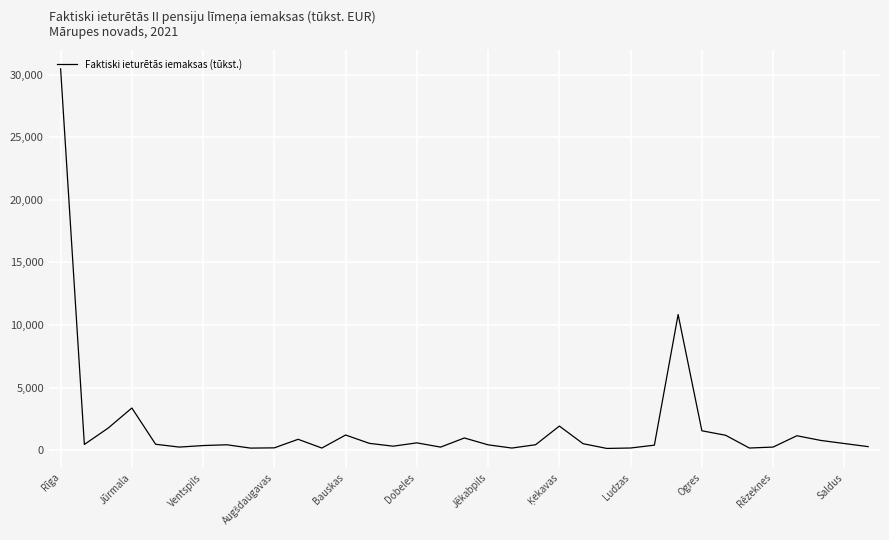

What is the difference between the maximum and minimum values?

30338.4